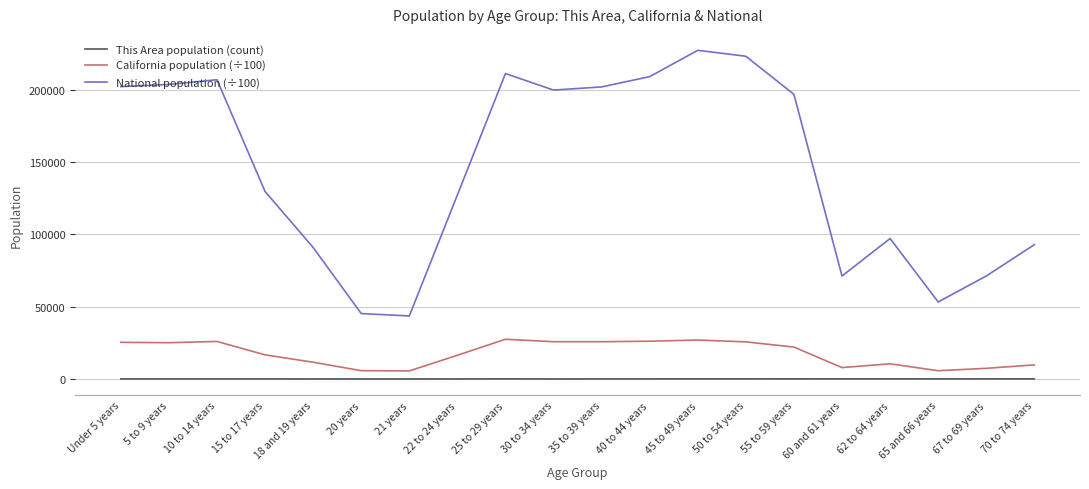

True or false: This Area population (count) and California population (÷100) cross at least once.

False